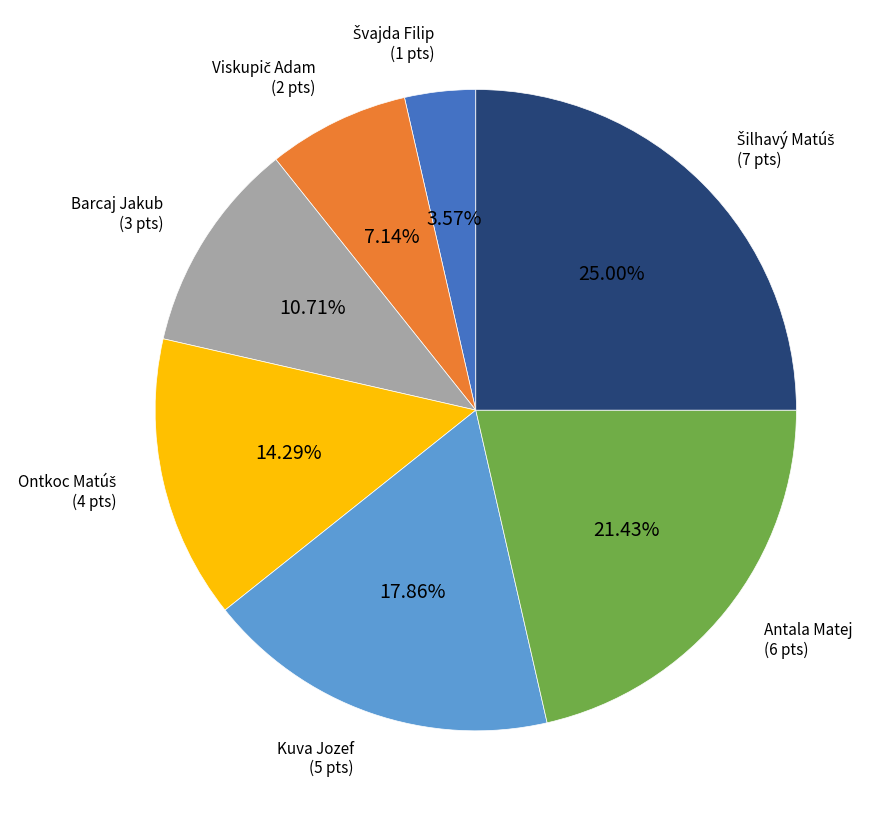

Is there a majority slice in this chart?

No